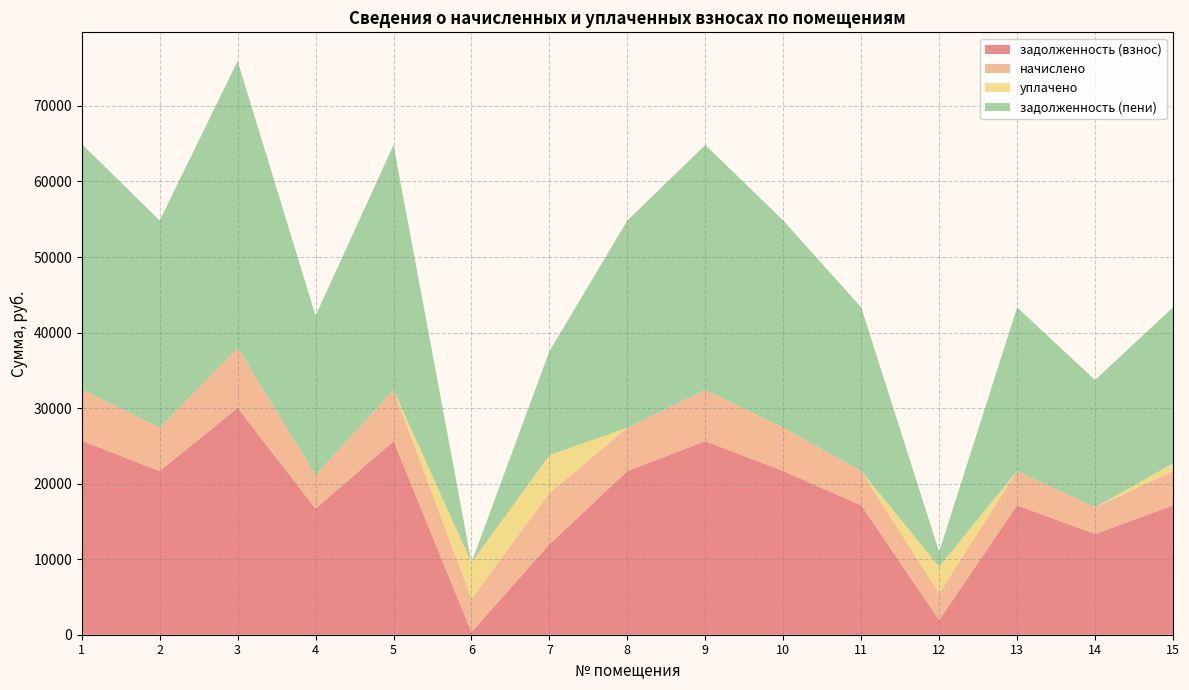

Reading left to right, transcribe all the data shown in this chart.

задолженность (взнос): 25680.0	21673.9	30019.9	16692.0	25628.6	351.0	11975.6	21673.9	25628.6	21673.9	17128.6	1955.8	17128.6	13327.9	17128.6
начислено: 6804.0	5742.6	7953.8	4422.6	6790.4	4422.6	6790.4	5742.6	6790.4	5742.6	4538.3	3531.2	4538.3	3531.2	4538.3
уплачено: 0.0	0.0	0.0	0.0	0.0	4767.5	5000.0	0.0	0.0	0.0	0.0	3529.0	0.0	0.0	1000.0
задолженность (пени): 32484.0	27416.5	37973.8	21114.6	32419.1	6.1	13766.1	27416.5	32419.1	27416.5	21666.8	1958.0	21666.8	16859.2	20666.8